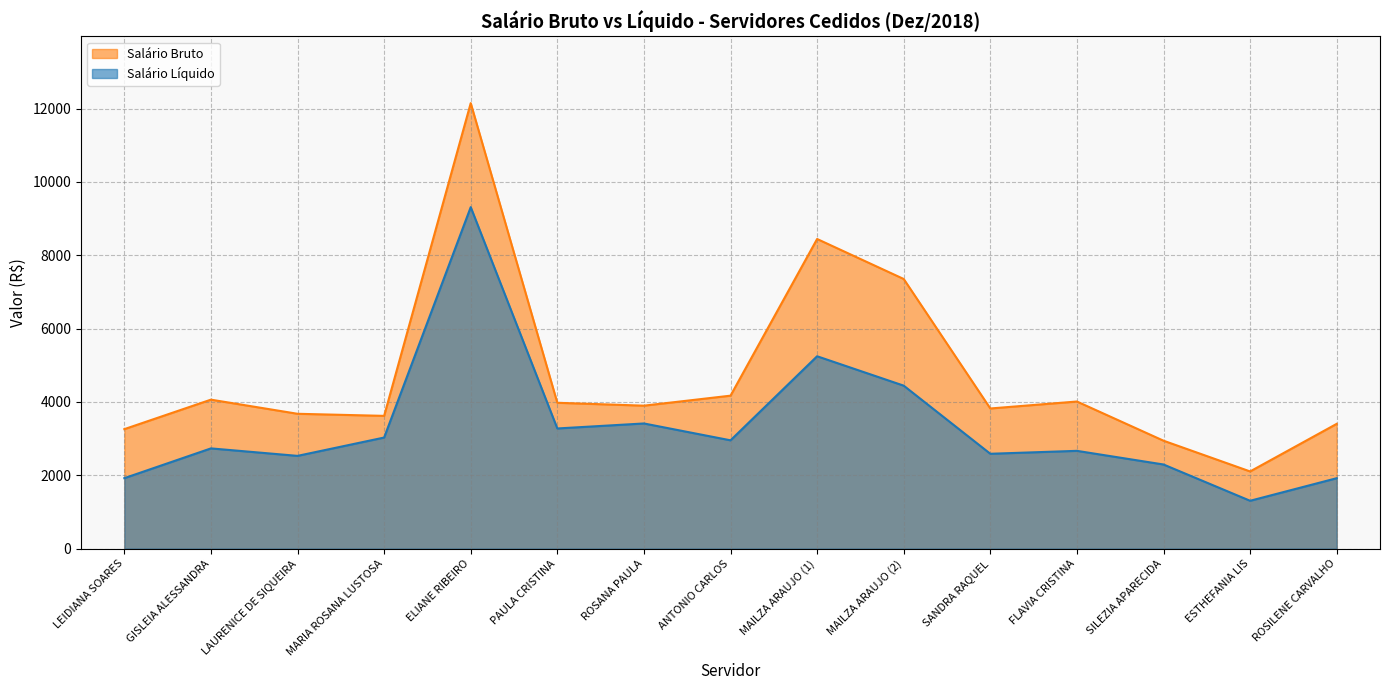

Reading left to right, what are all the values shown in this chart?

Salário Líquido: LEIDIANA SOARES=1922.0	GISLEIA ALESSANDRA=2733.7	LAURENICE DE SIQUEIRA=2529.9	MARIA ROSANA LUSTOSA=3029.7	ELIANE RIBEIRO=9312.8	PAULA CRISTINA=3277.2	ROSANA PAULA=3413.6	ANTONIO CARLOS=2954.0	MAILZA ARAUJO (1)=5246.4	MAILZA ARAUJO (2)=4444.7	SANDRA RAQUEL=2587.1	FLAVIA CRISTINA=2666.9	SILEZIA APARECIDA=2294.7	ESTHEFANIA LIS=1305.4	ROSILENE CARVALHO=1921.0
Salário Bruto: LEIDIANA SOARES=3258.6	GISLEIA ALESSANDRA=4063.0	LAURENICE DE SIQUEIRA=3677.6	MARIA ROSANA LUSTOSA=3620.9	ELIANE RIBEIRO=12149.2	PAULA CRISTINA=3977.7	ROSANA PAULA=3898.8	ANTONIO CARLOS=4171.7	MAILZA ARAUJO (1)=8444.2	MAILZA ARAUJO (2)=7353.5	SANDRA RAQUEL=3822.2	FLAVIA CRISTINA=4012.2	SILEZIA APARECIDA=2943.6	ESTHEFANIA LIS=2105.3	ROSILENE CARVALHO=3403.2